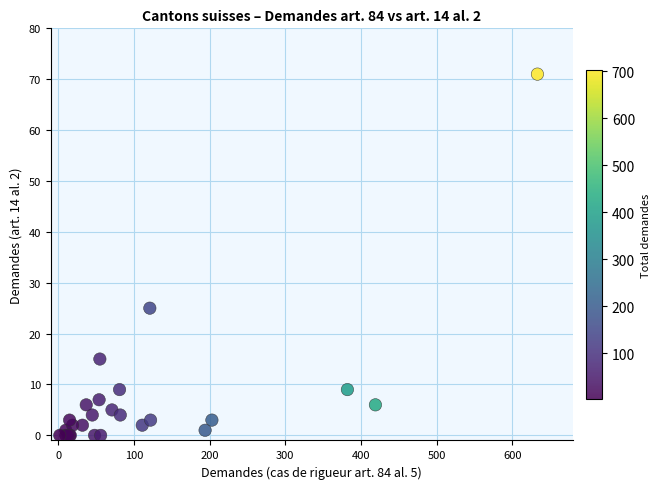

What Y value in the scatter plot is closest to 35?

25